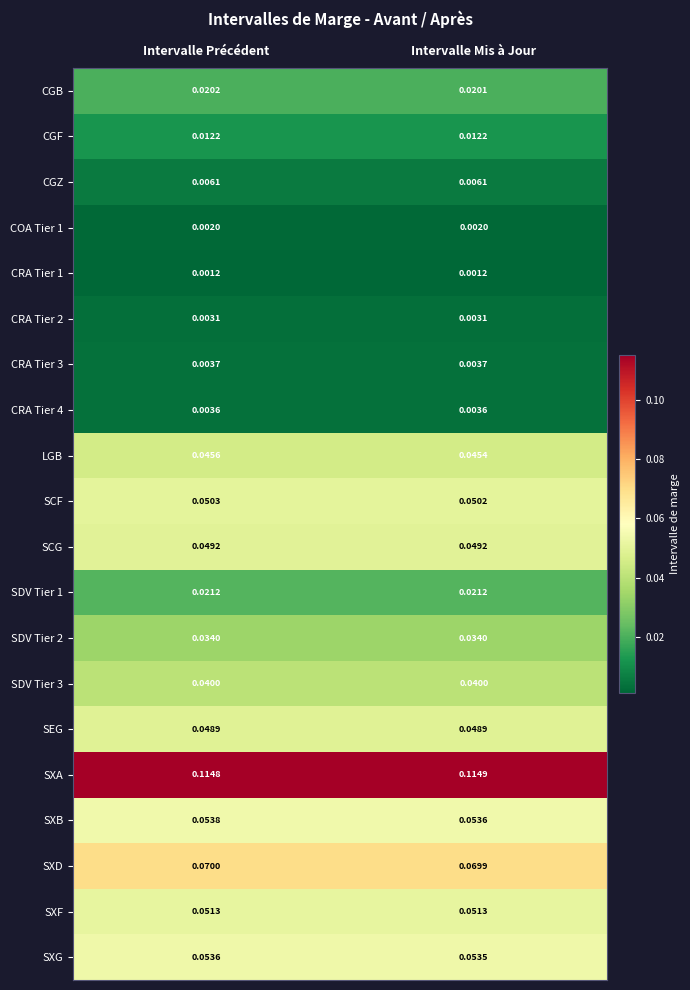

Count the number of categories in the chart.

2